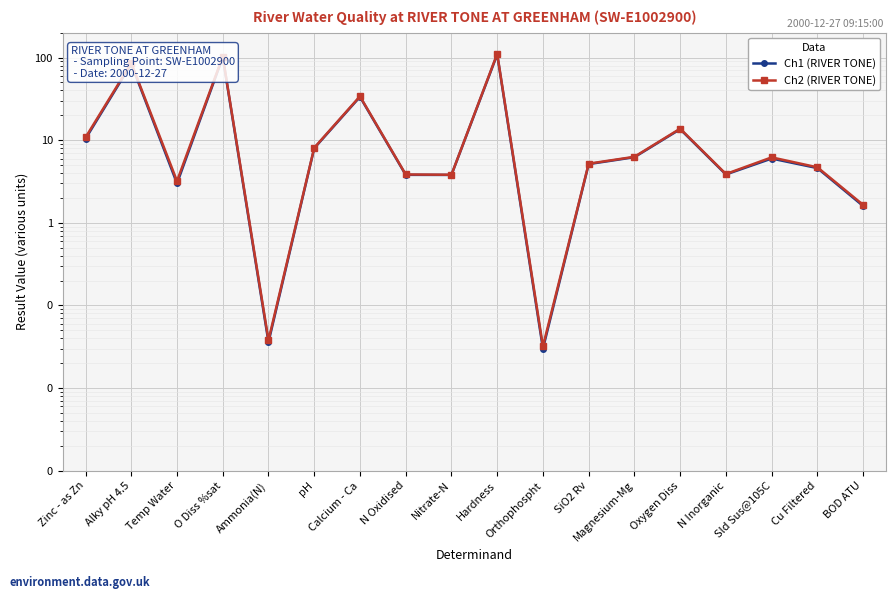

Rank the series by their average value, from highest to lowest.

Ch2 (RIVER TONE), Ch1 (RIVER TONE)